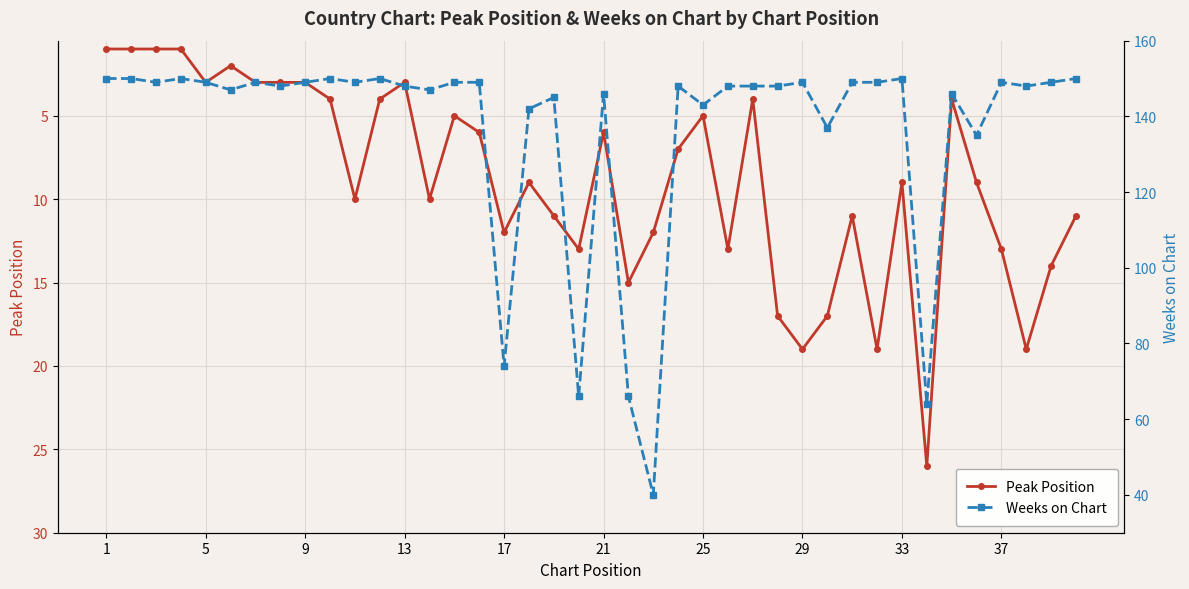

What is the smallest value displayed?

1